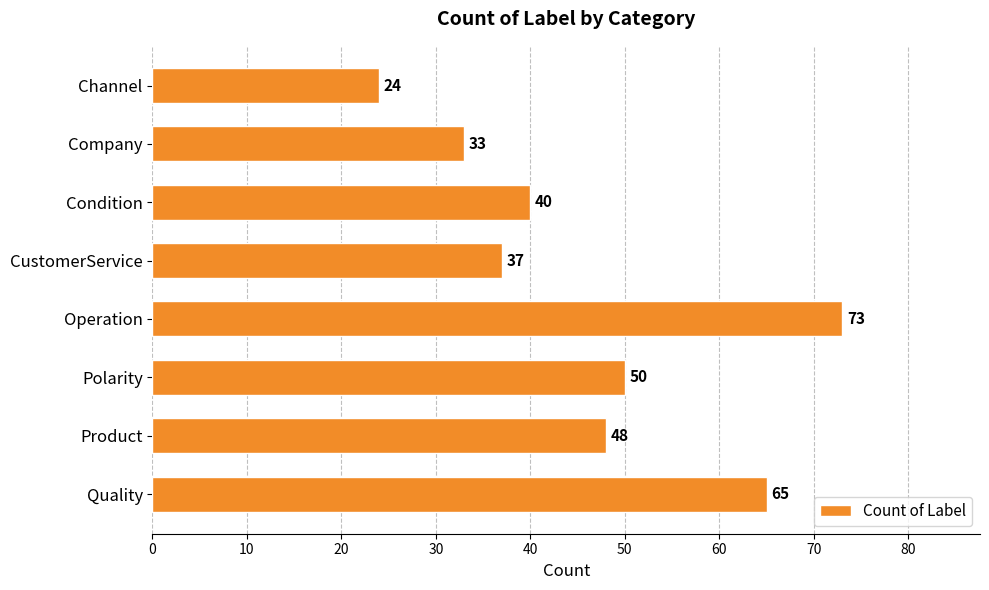

What is the average value?

46